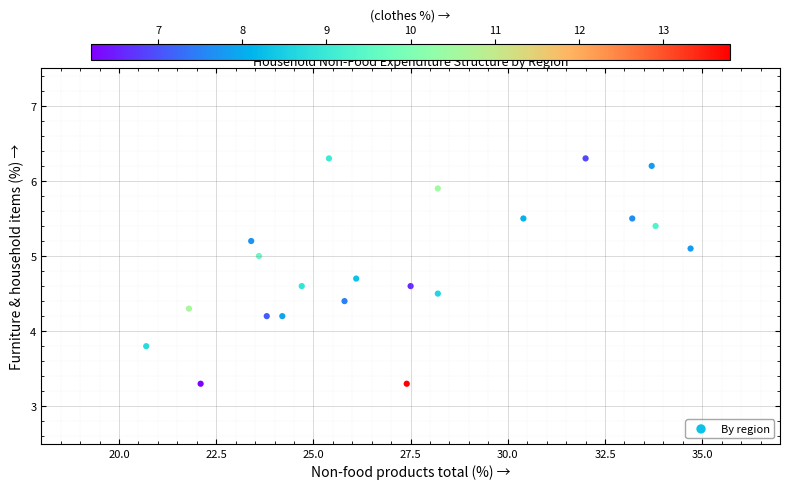

What is the range of Y values (max minus min)?

3.0